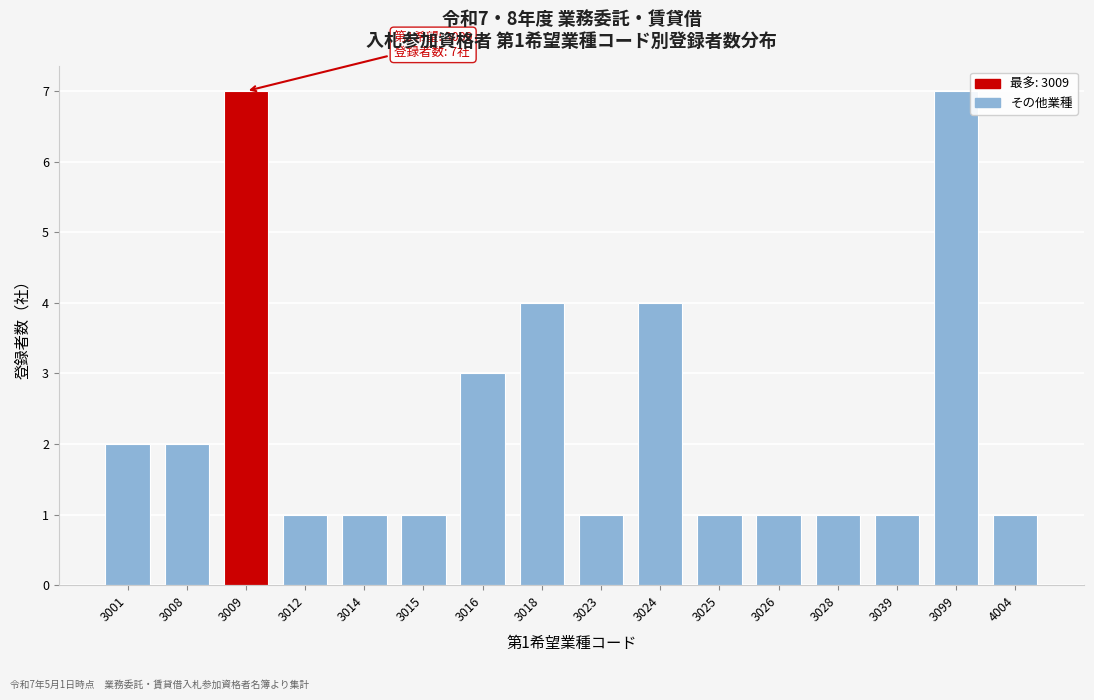

Reading left to right, transcribe all the data shown in this chart.

3001=2	3008=2	3009=7	3012=1	3014=1	3015=1	3016=3	3018=4	3023=1	3024=4	3025=1	3026=1	3028=1	3039=1	3099=7	4004=1